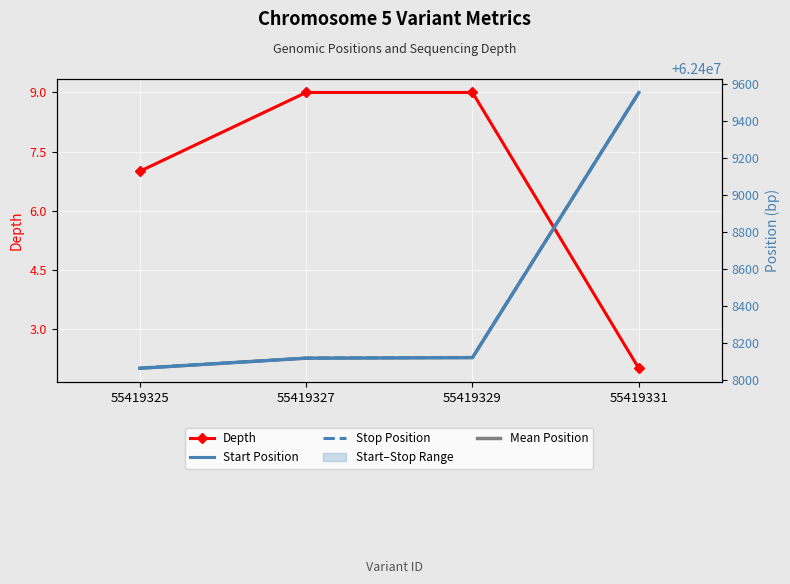

At which label is Mean Position closest to 62408807?

55419329